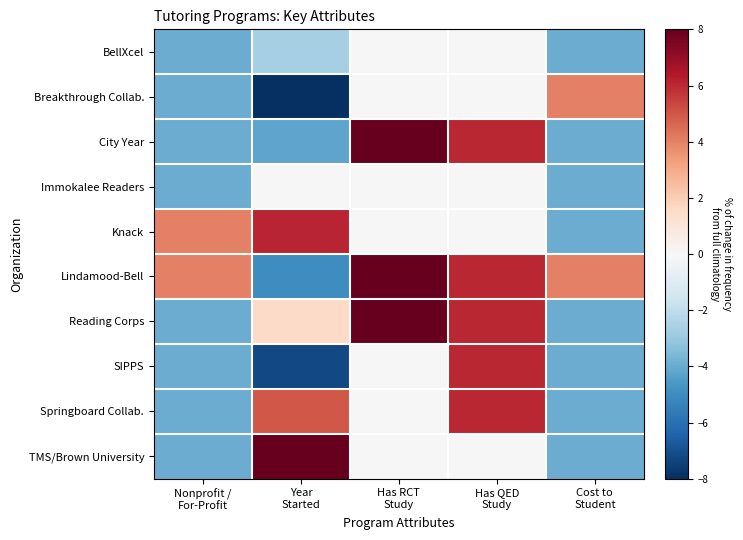

Reading left to right, transcribe all the data shown in this chart.

BellXcel: Nonprofit /
For-Profit=-4.0	Year
Started=-2.7	Has RCT
Study=0.0	Has QED
Study=0.0	Cost to
Student=-4.0
Breakthrough Collab.: Nonprofit /
For-Profit=-4.0	Year
Started=-8.0	Has RCT
Study=0.0	Has QED
Study=0.0	Cost to
Student=4.0
City Year: Nonprofit /
For-Profit=-4.0	Year
Started=-4.2	Has RCT
Study=8.0	Has QED
Study=6.0	Cost to
Student=-4.0
Immokalee Readers: Nonprofit /
For-Profit=-4.0	Year
Started=0.0	Has RCT
Study=0.0	Has QED
Study=0.0	Cost to
Student=-4.0
Knack: Nonprofit /
For-Profit=4.0	Year
Started=6.1	Has RCT
Study=0.0	Has QED
Study=0.0	Cost to
Student=-4.0
Lindamood-Bell: Nonprofit /
For-Profit=4.0	Year
Started=-5.0	Has RCT
Study=8.0	Has QED
Study=6.0	Cost to
Student=4.0
Reading Corps: Nonprofit /
For-Profit=-4.0	Year
Started=1.5	Has RCT
Study=8.0	Has QED
Study=6.0	Cost to
Student=-4.0
SIPPS: Nonprofit /
For-Profit=-4.0	Year
Started=-7.2	Has RCT
Study=0.0	Has QED
Study=6.0	Cost to
Student=-4.0
Springboard Collab.: Nonprofit /
For-Profit=-4.0	Year
Started=5.0	Has RCT
Study=0.0	Has QED
Study=6.0	Cost to
Student=-4.0
TMS/Brown University: Nonprofit /
For-Profit=-4.0	Year
Started=8.0	Has RCT
Study=0.0	Has QED
Study=0.0	Cost to
Student=-4.0